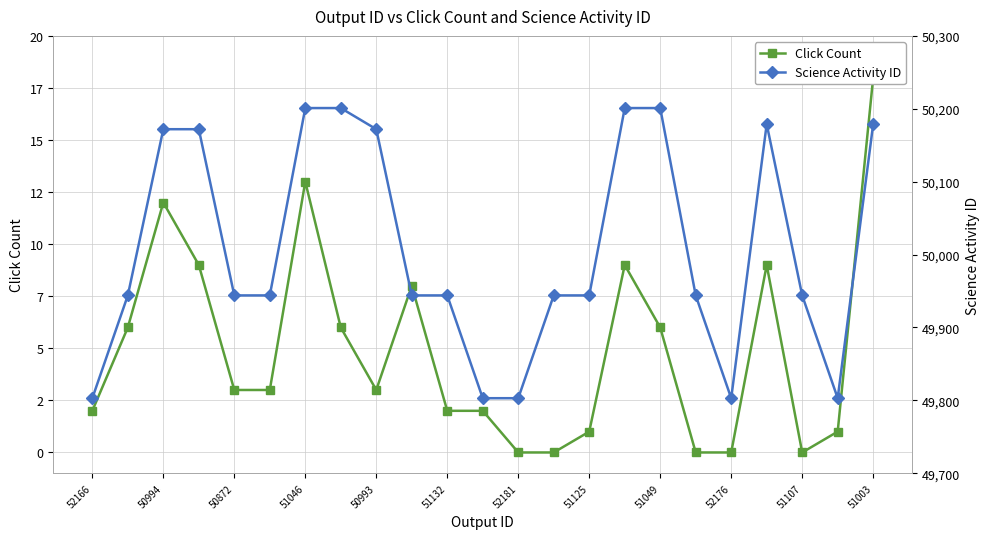

True or false: Science Activity ID has more than 0 points higher than both neighbors.

True